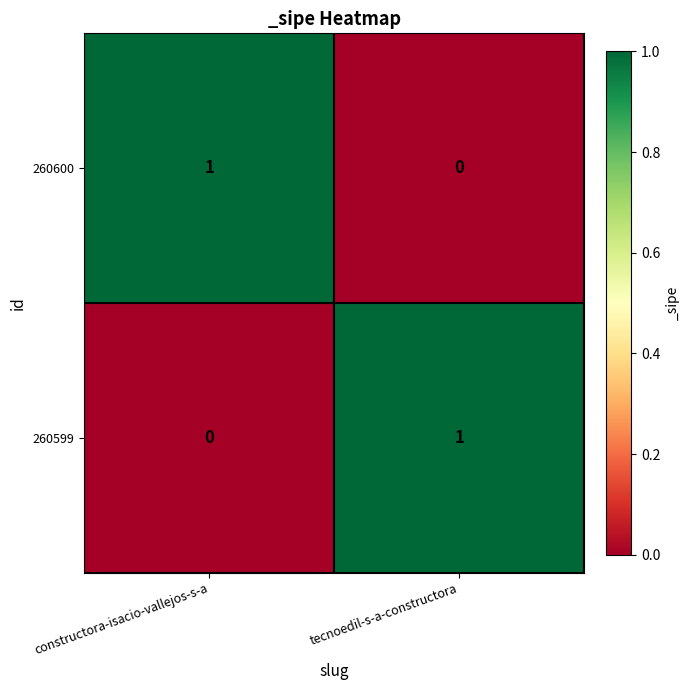

Reading left to right, transcribe all the data shown in this chart.

260600: constructora-isacio-vallejos-s-a=1	tecnoedil-s-a-constructora=0
260599: constructora-isacio-vallejos-s-a=0	tecnoedil-s-a-constructora=1